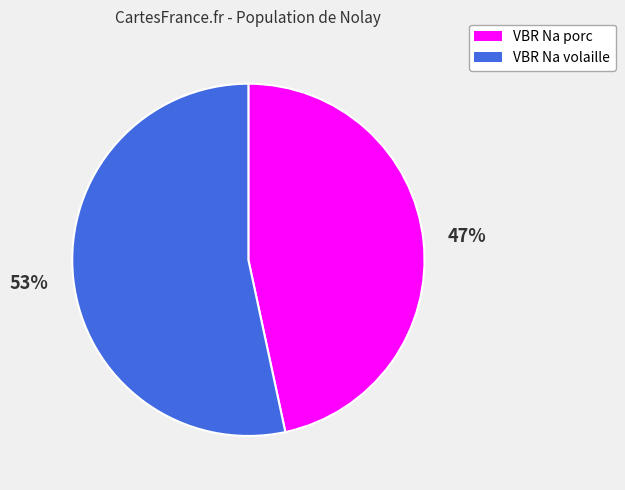

What is the largest slice in the pie chart?

VBR Na volaille